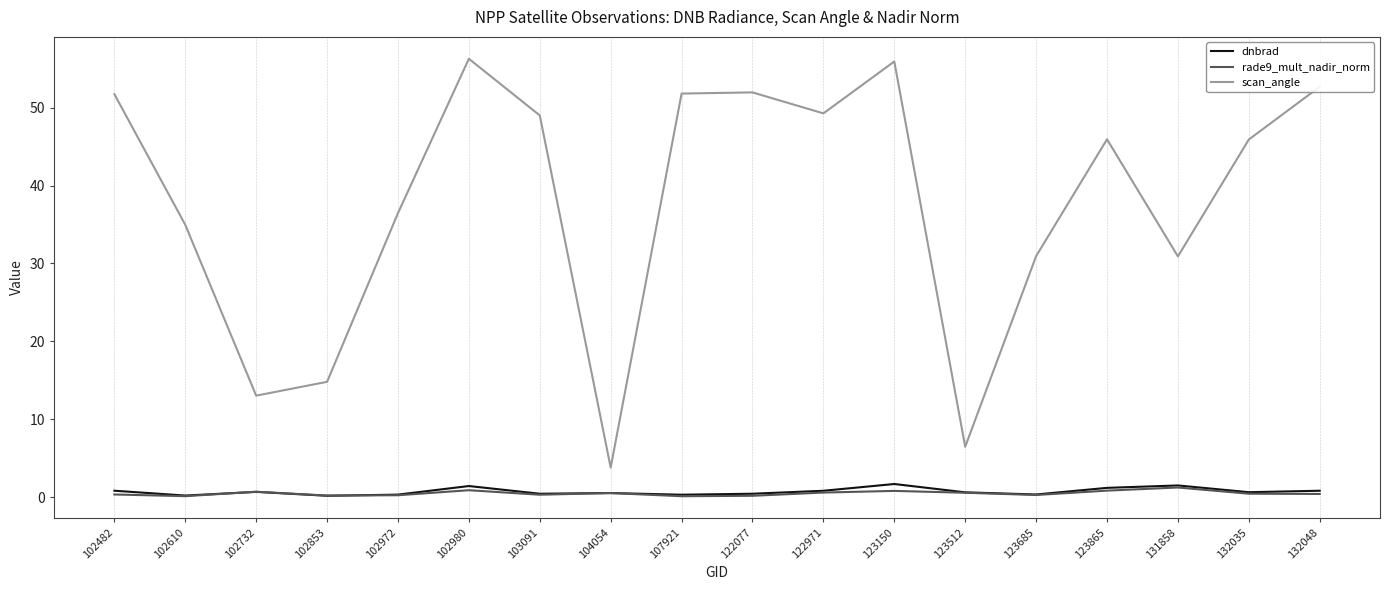

How many lines are shown in the chart?

3